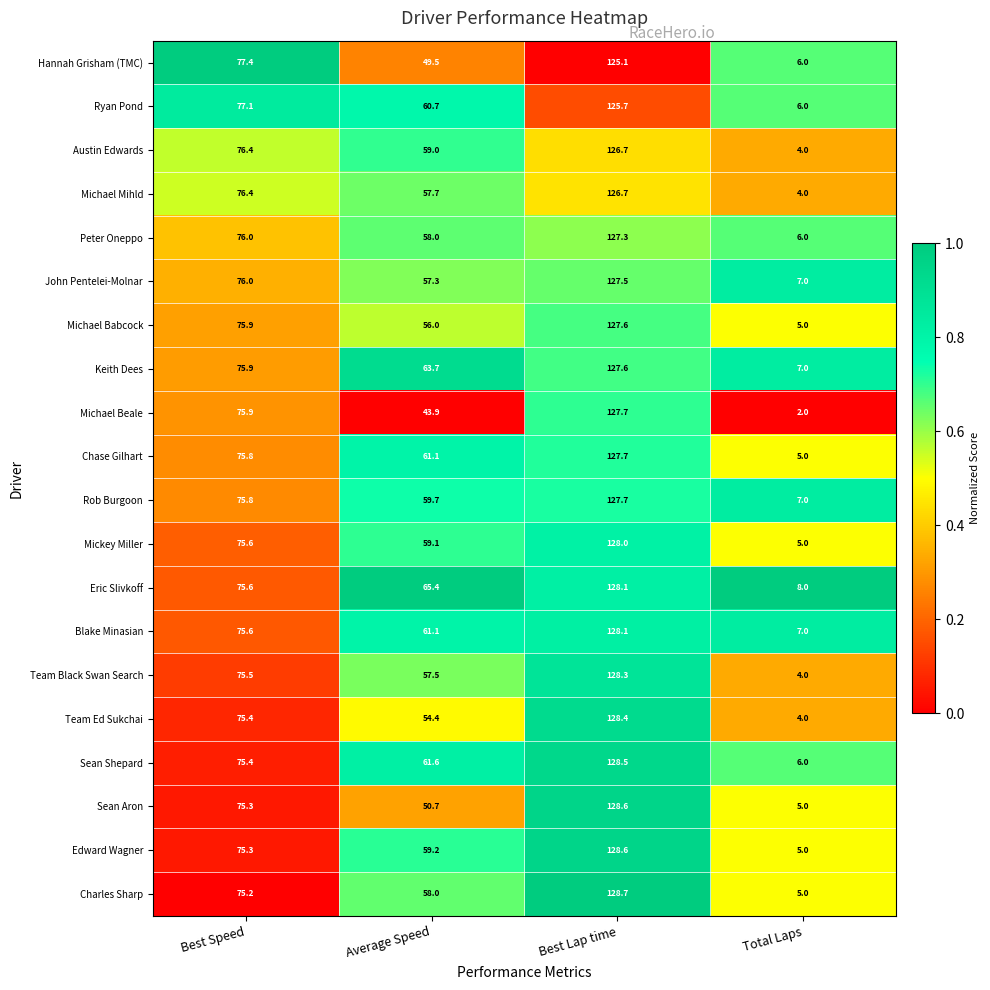

The value of Team Ed Sukchai at Total Laps is 4.0. True or false?

True